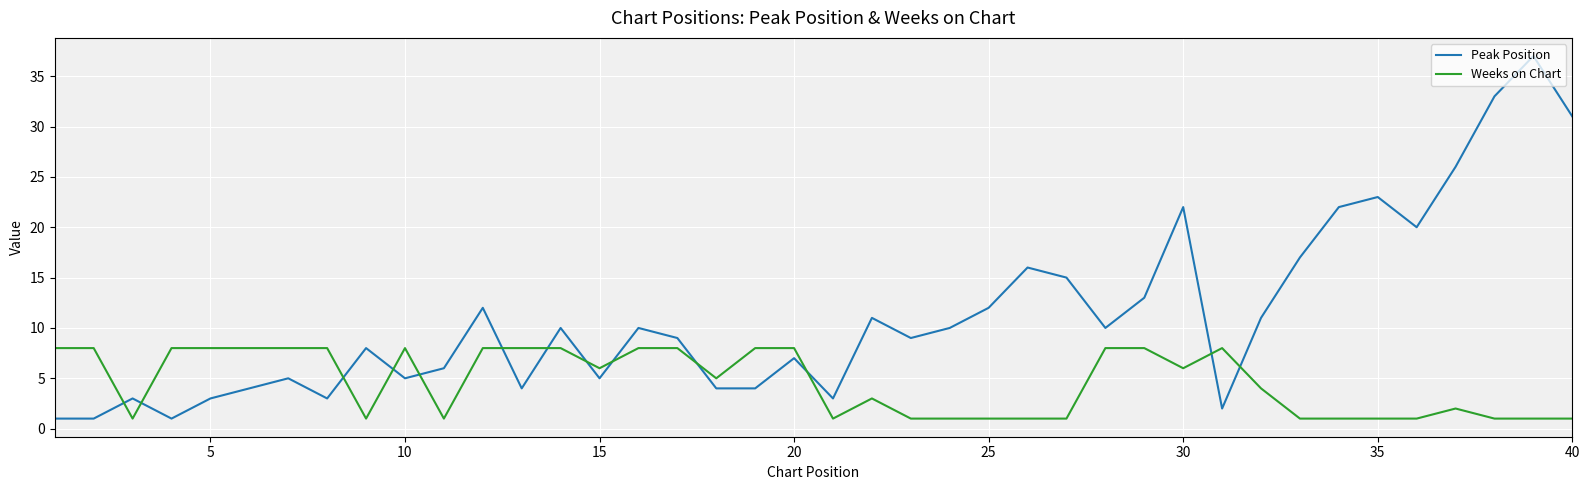

Which series ends up on top after the final intersection of Weeks on Chart and Peak Position?

Peak Position